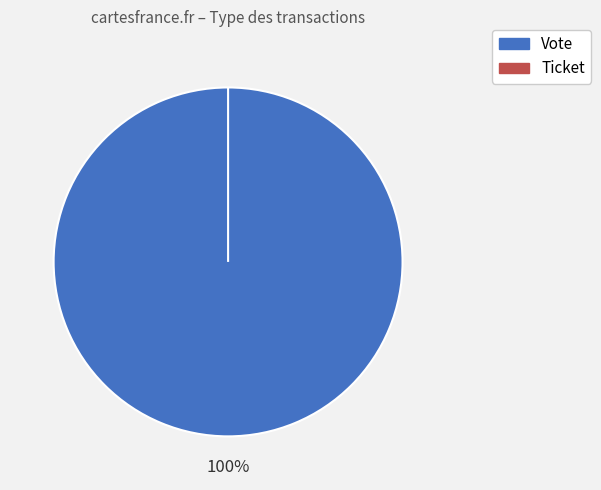

Is the sum of Ticket and Vote greater than half?

Yes